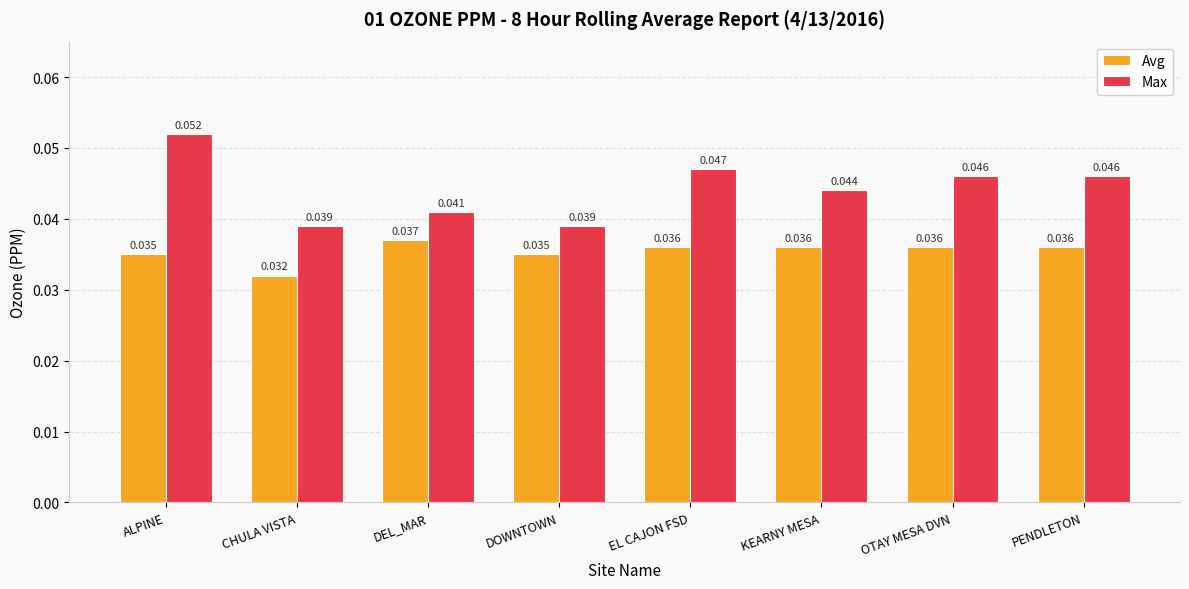

Where is Avg nearest to the value 0?

CHULA VISTA